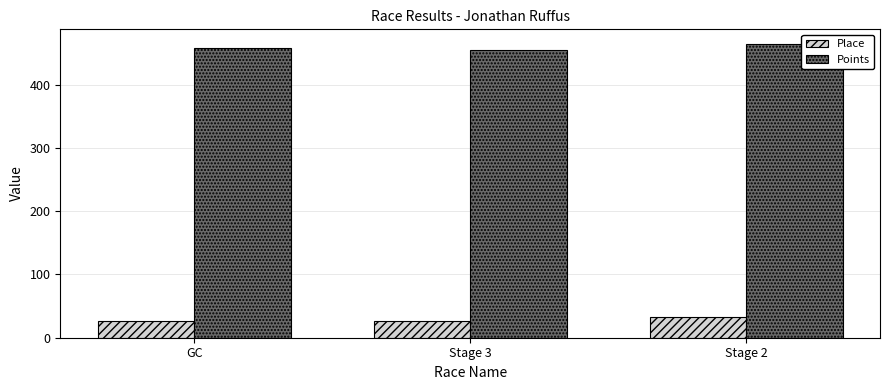

Are the bars grouped side by side (vs. stacked)?

Yes